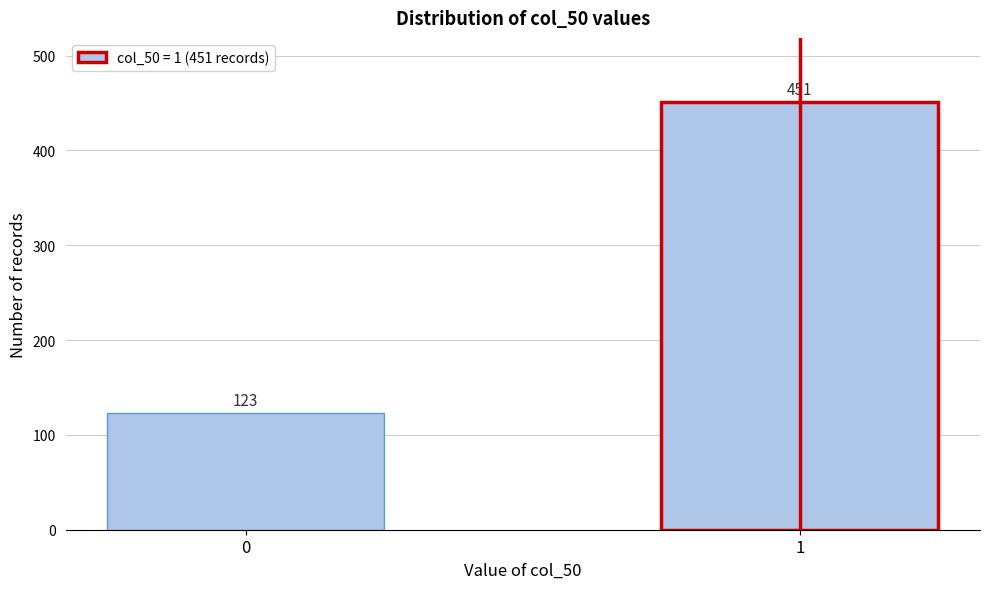

Reading left to right, extract all data points from this chart.

0=123	1=451